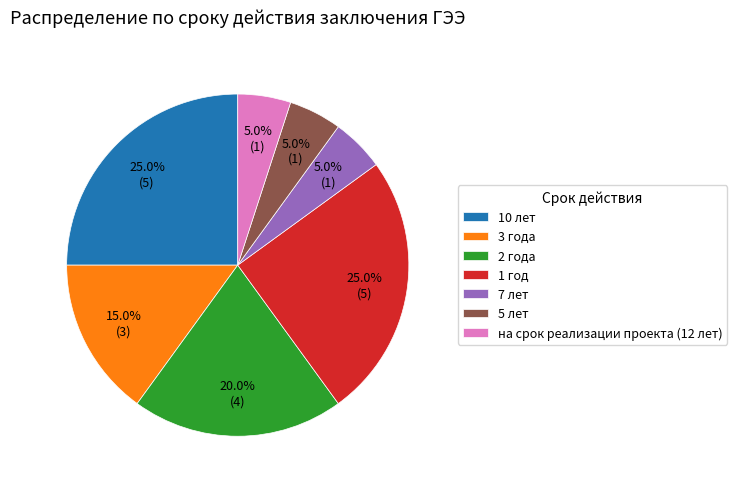

Does 1 год represent more than half of the total?

No